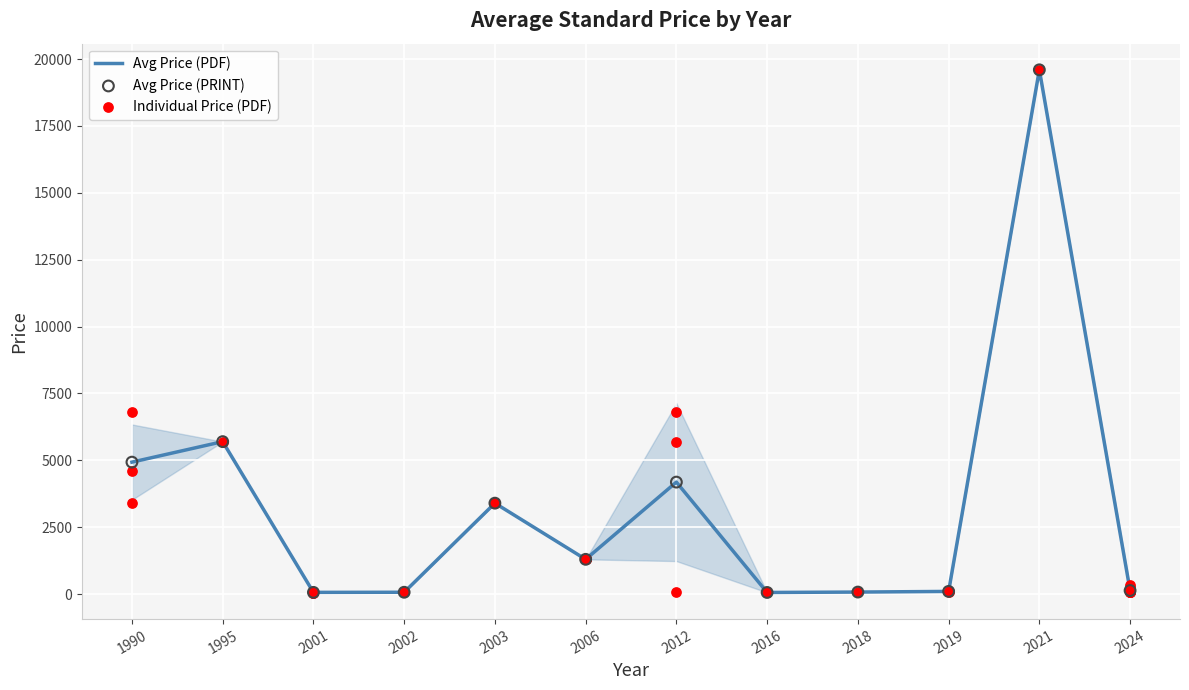

Is it true that Avg Price (PDF) equals 1300.0 at 2006?

True